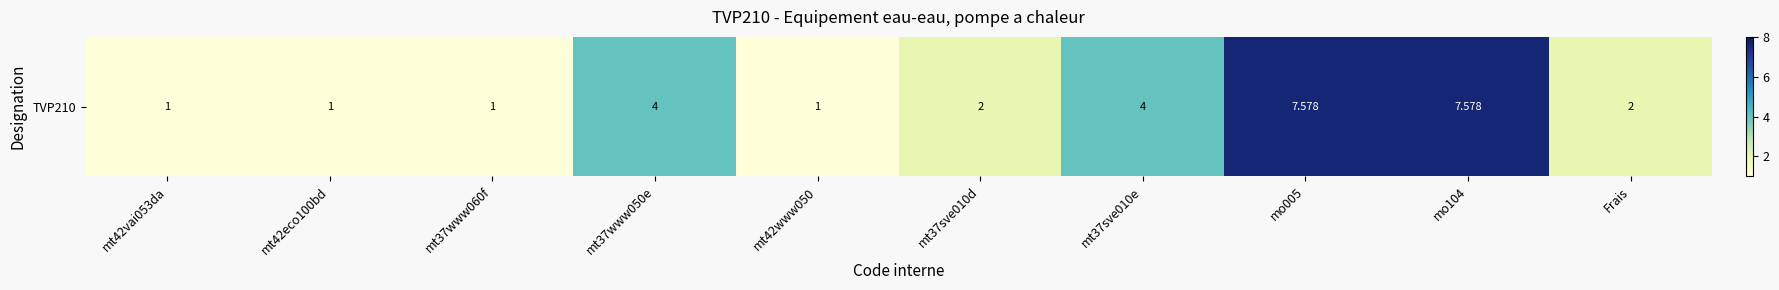

List the labels in order of value, smallest first.

mt42vai053da, mt42eco100bd, mt37www060f, mt42www050, mt37sve010d, Frais, mt37www050e, mt37sve010e, mo005, mo104